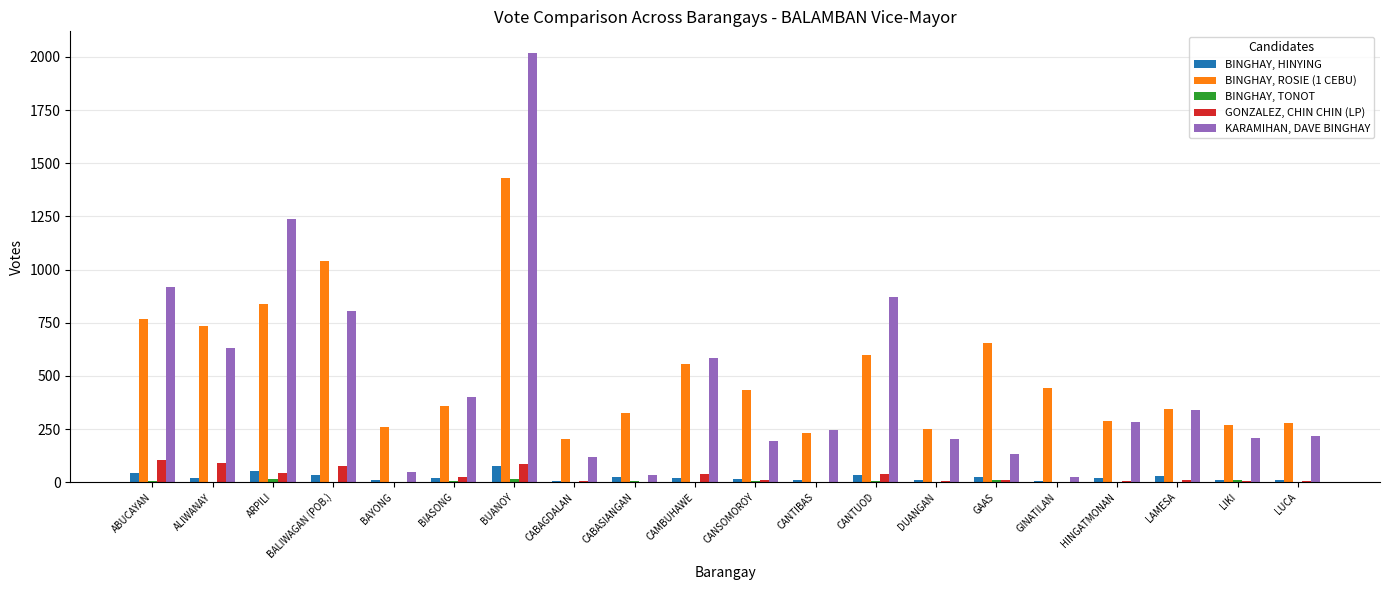

Read the BINGHAY, HINYING value at CANTIBAS, to the nearest 5.

10